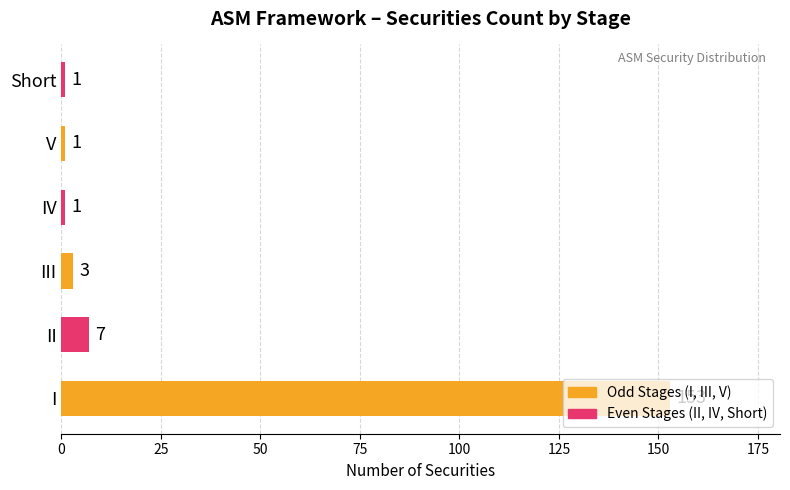

What is the average value?

28